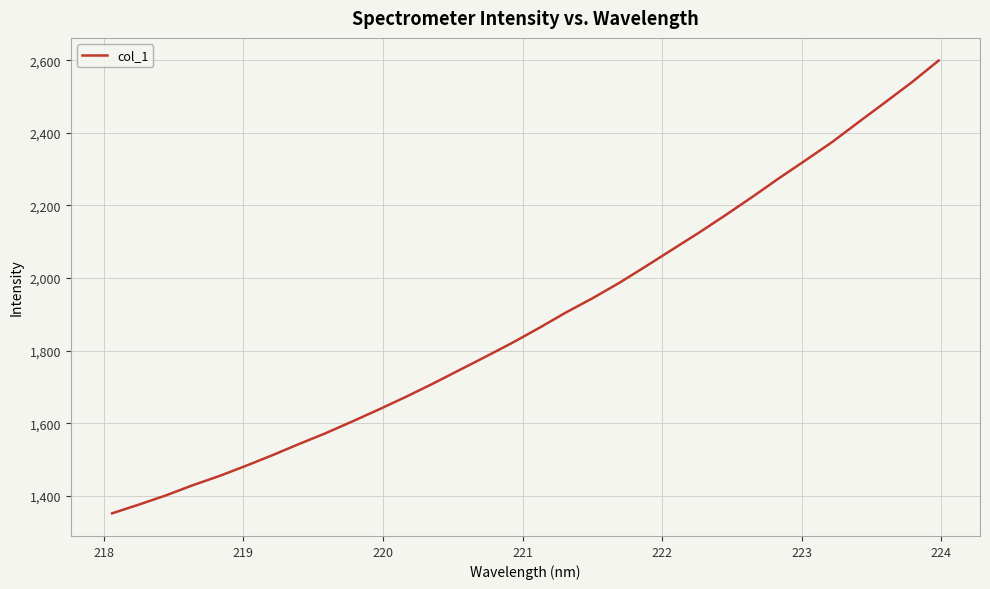

What is the greatest value displayed?

2599.5